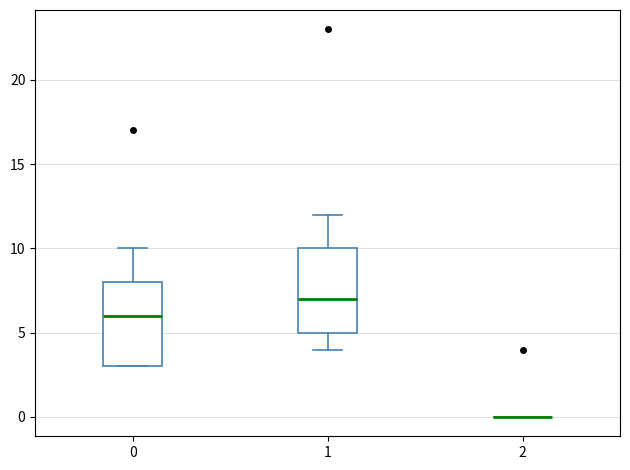

Reading left to right, transcribe this box plot: for each box, give where its median line is, the range the box spans, and where its two whiskers end, as read against the y-axis. The values are not printed on the chart, so give them approximately, as read against the axis.

0: median 6, box 3 to 8, whiskers 3 to 10
1: median 7, box 5 to 10, whiskers 4 to 12
2: box collapsed to a line at 0, whiskers 0 to 0